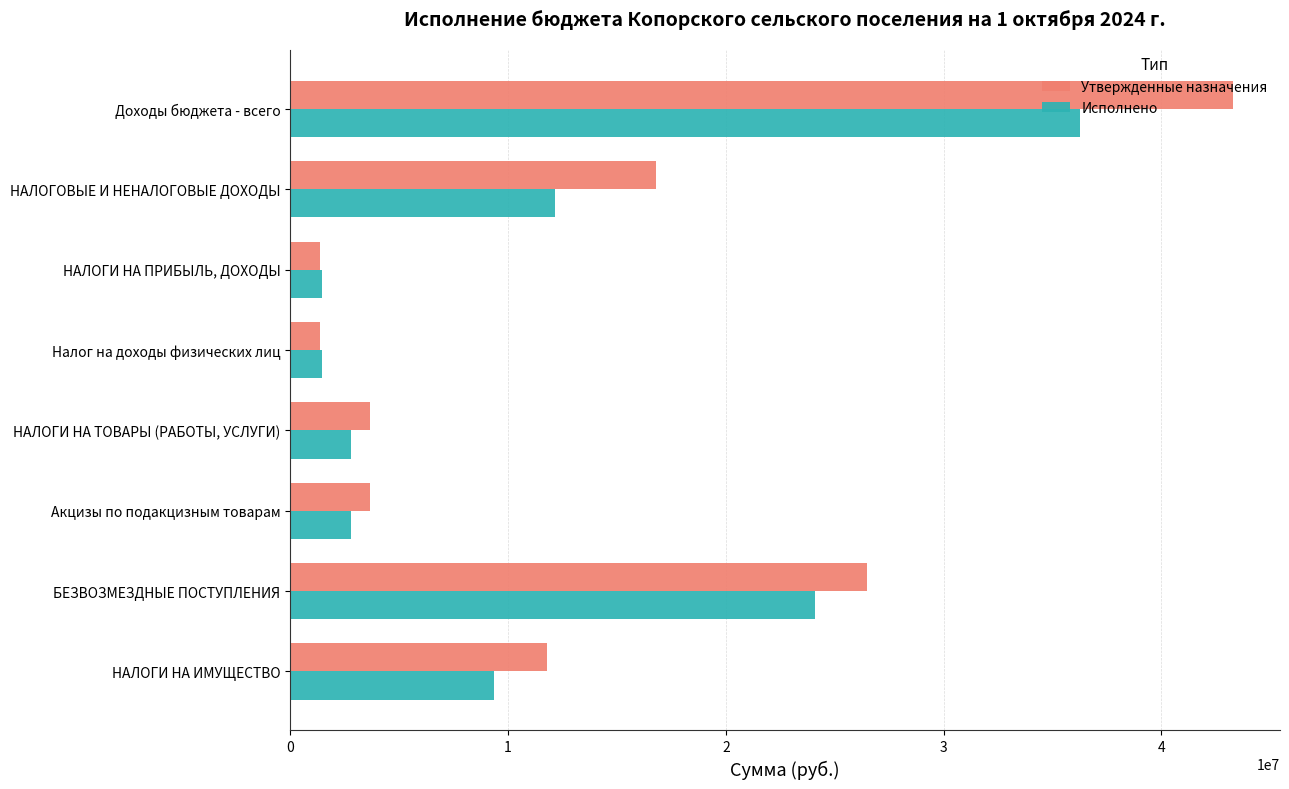

Rank the series by their maximum value, from highest to lowest.

Утвержденные назначения, Исполнено